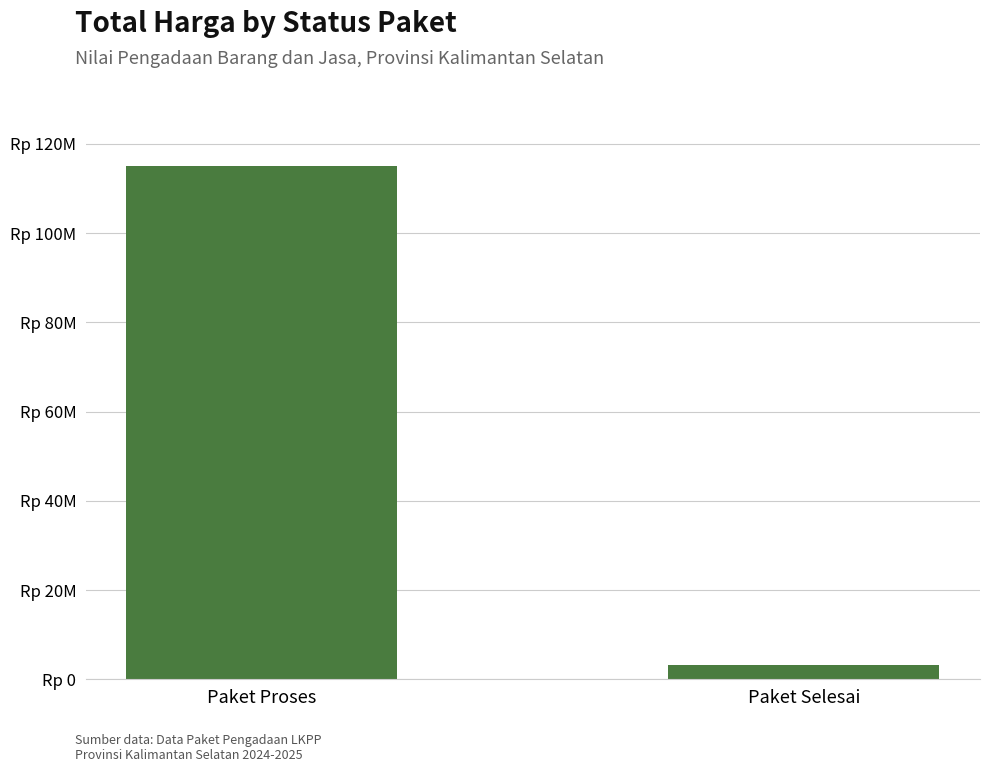

How many bars are there in total?

2